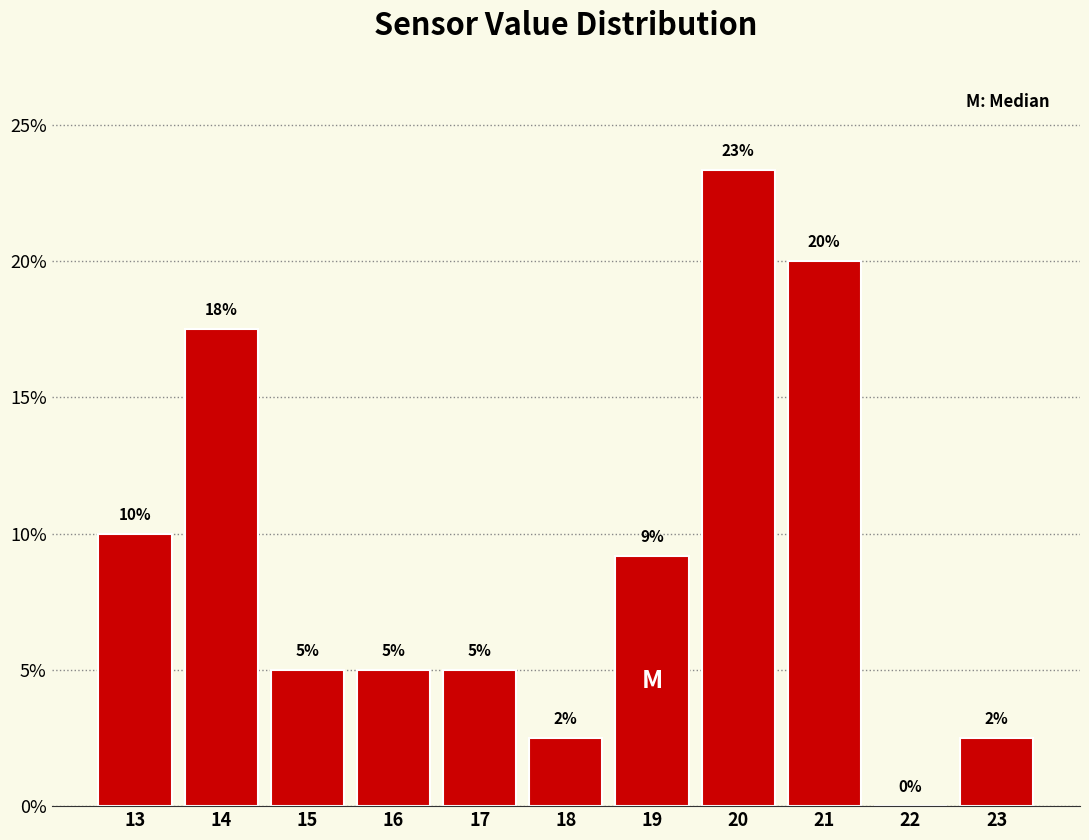

What is the approximate value at 16?

5.0